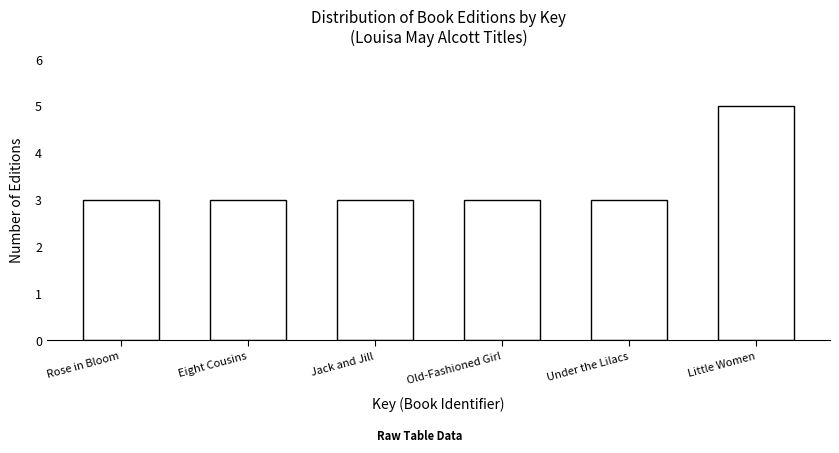

Reading left to right, list all the values displayed in this chart.

3	3	3	3	3	5